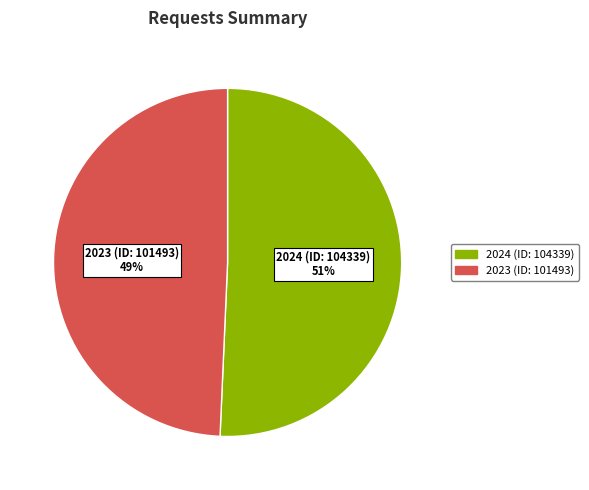

Is there a majority slice in this chart?

Yes